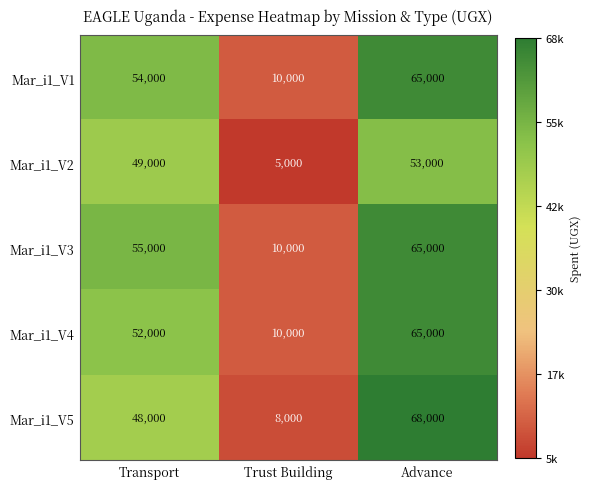

At which category does the chart reach its minimum across all series?

Trust Building